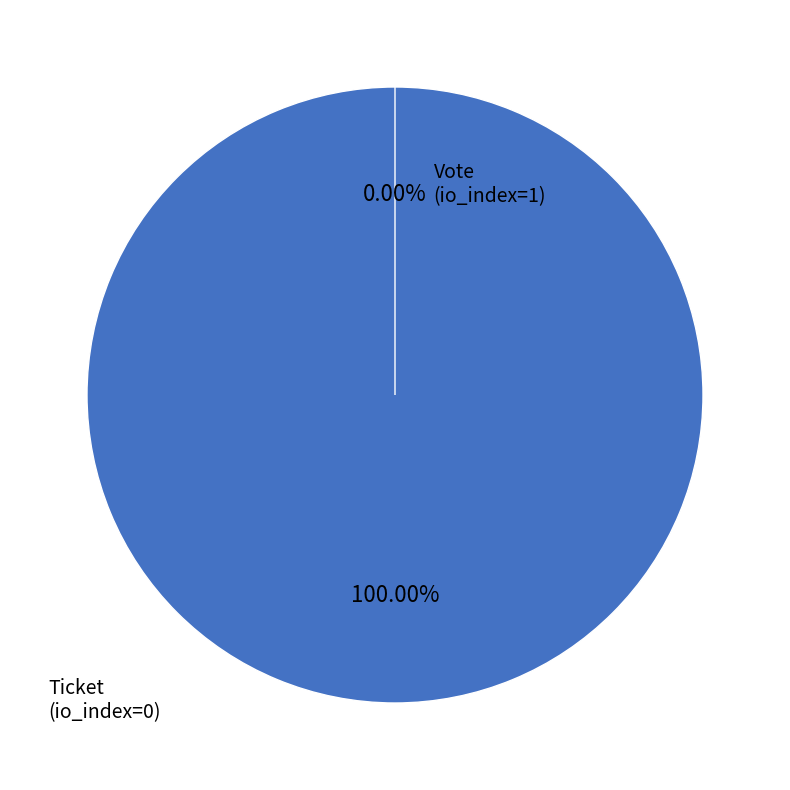

Does Vote account for over 50% of the chart?

Yes